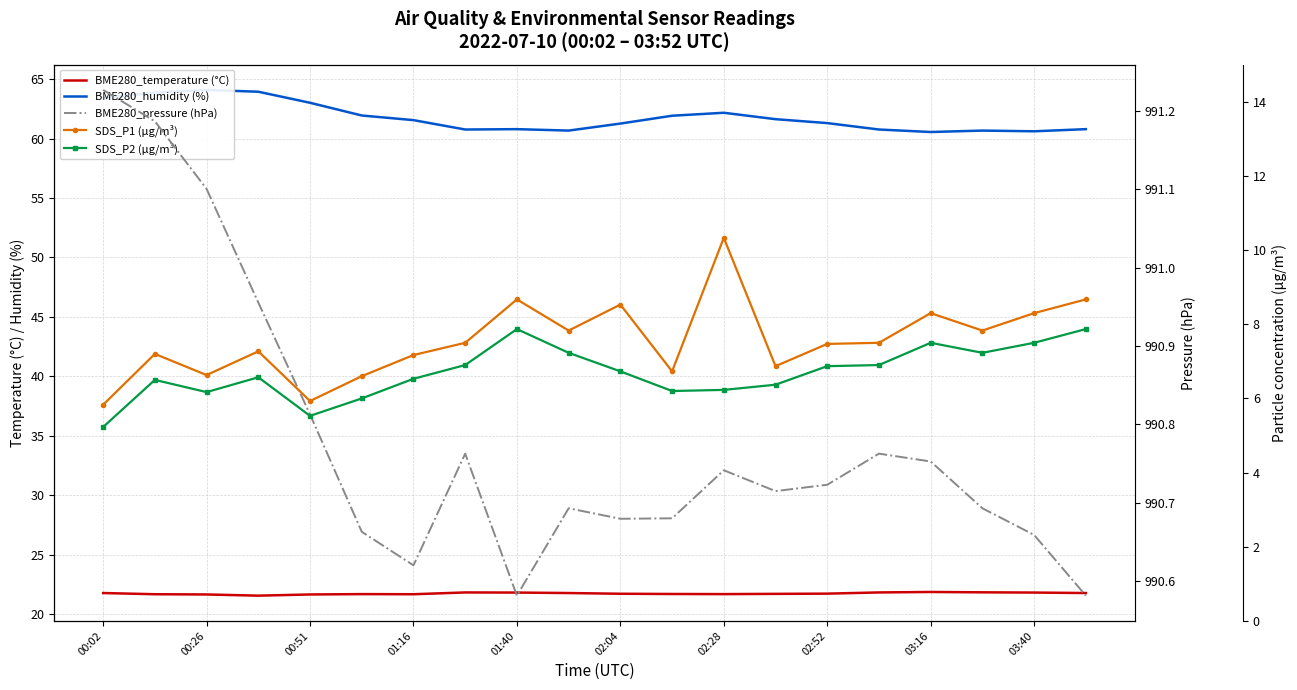

How many lines are shown in the chart?

5